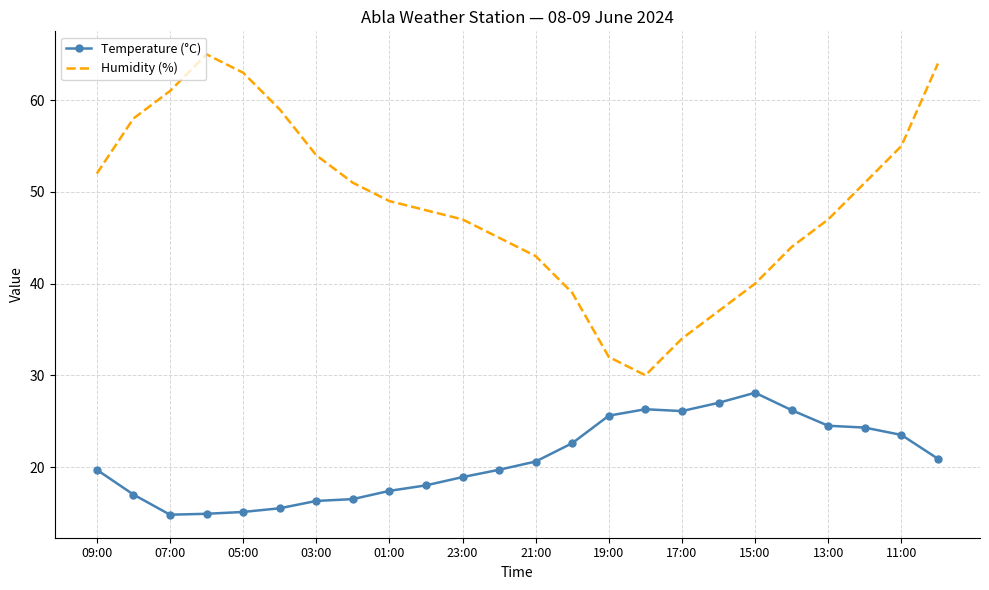

True or false: Temperature (°C) and Humidity (%) intersect in this chart.

False